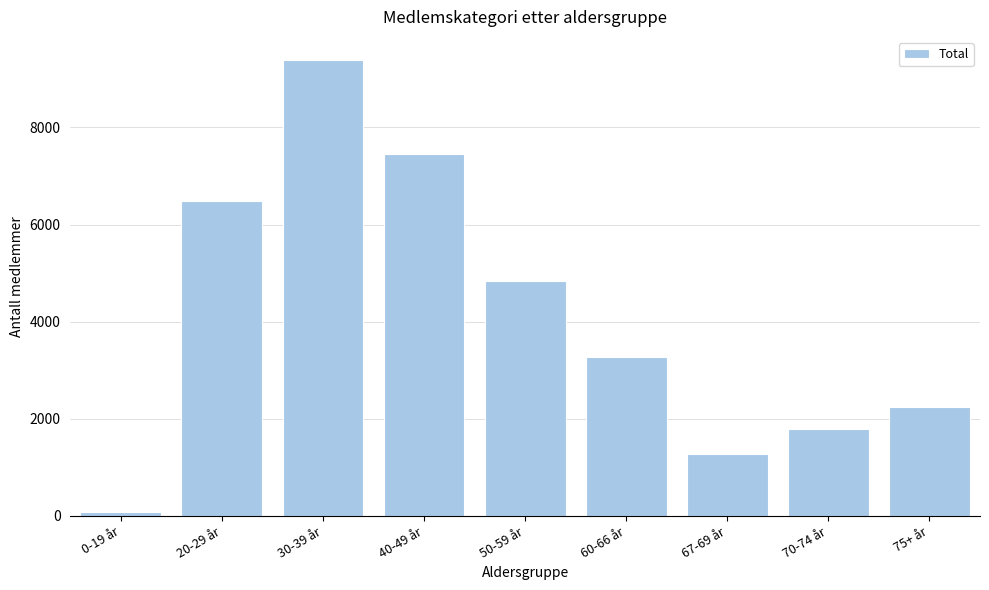

Reading left to right, extract all data points from this chart.

90	6480	9396	7464	4837	3269	1282	1795	2249